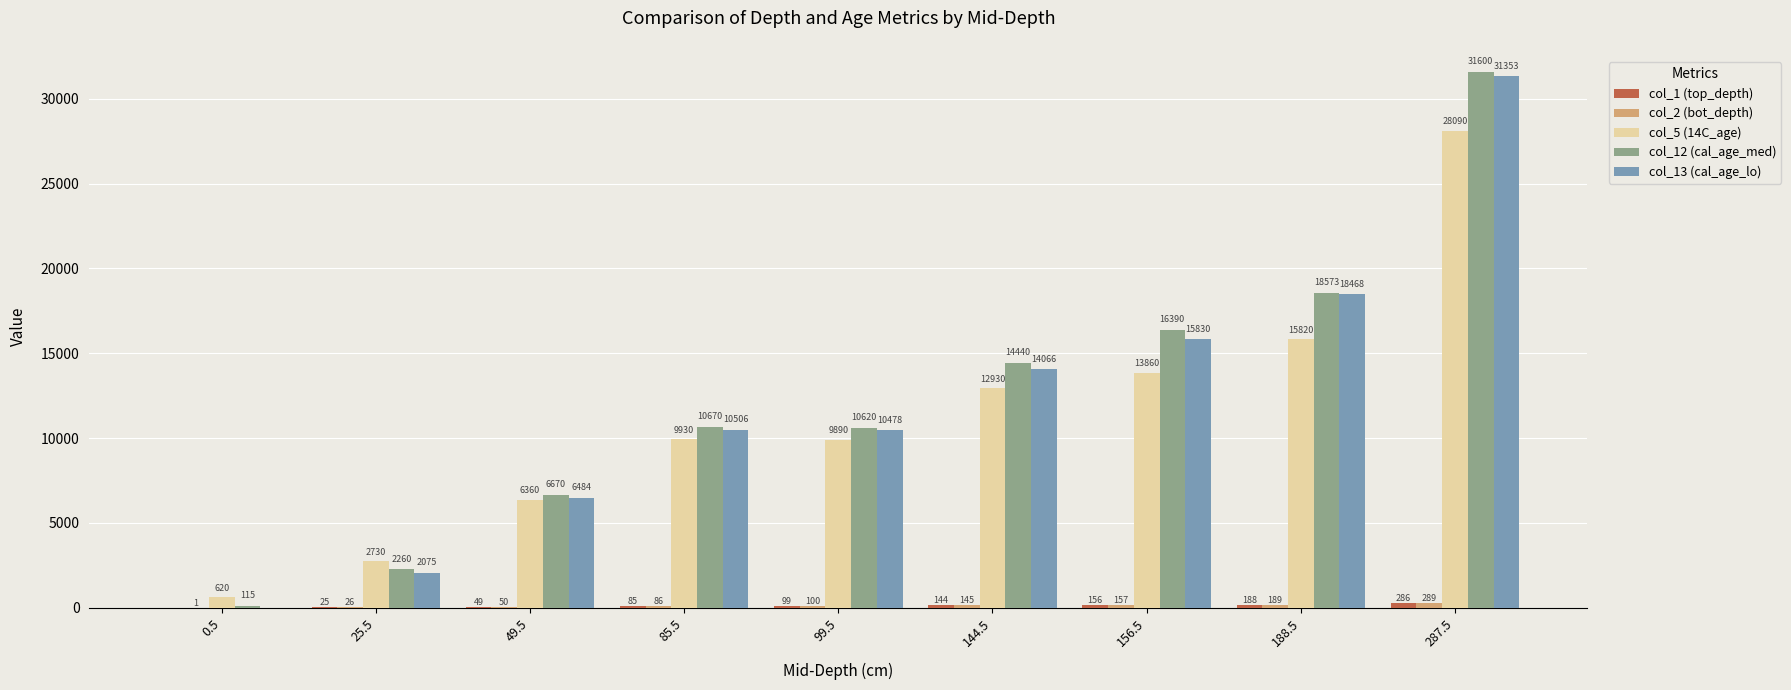

Is it true that col_13 (cal_age_lo) equals 6024 at 99.5?

False